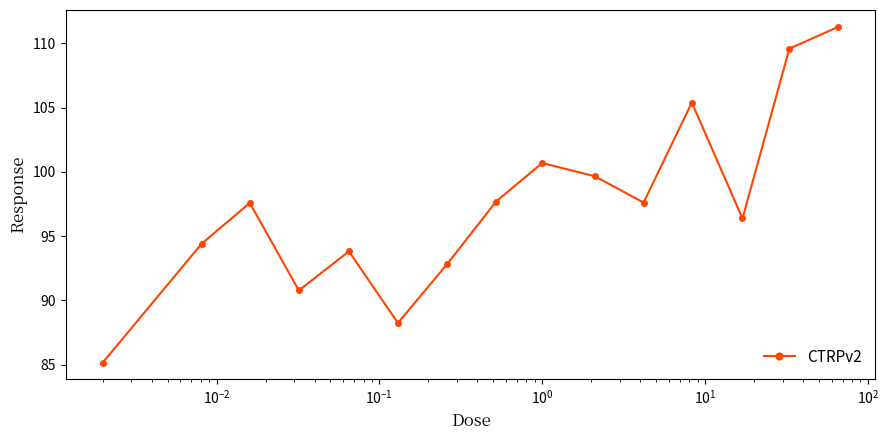

What is the value of the 14th point from the left?

109.6